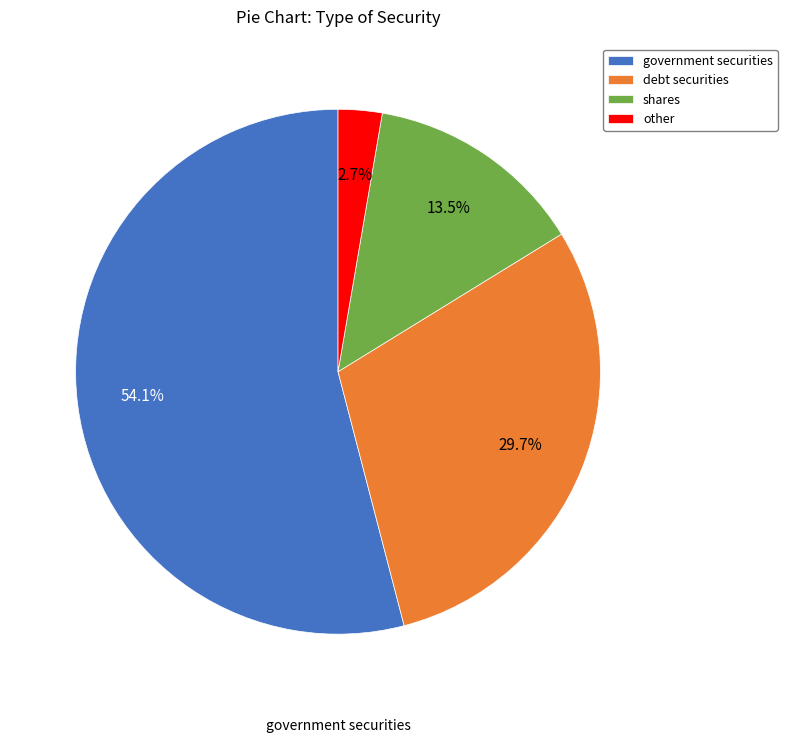

What is the ratio of the value at other to the value at debt securities?

0.1